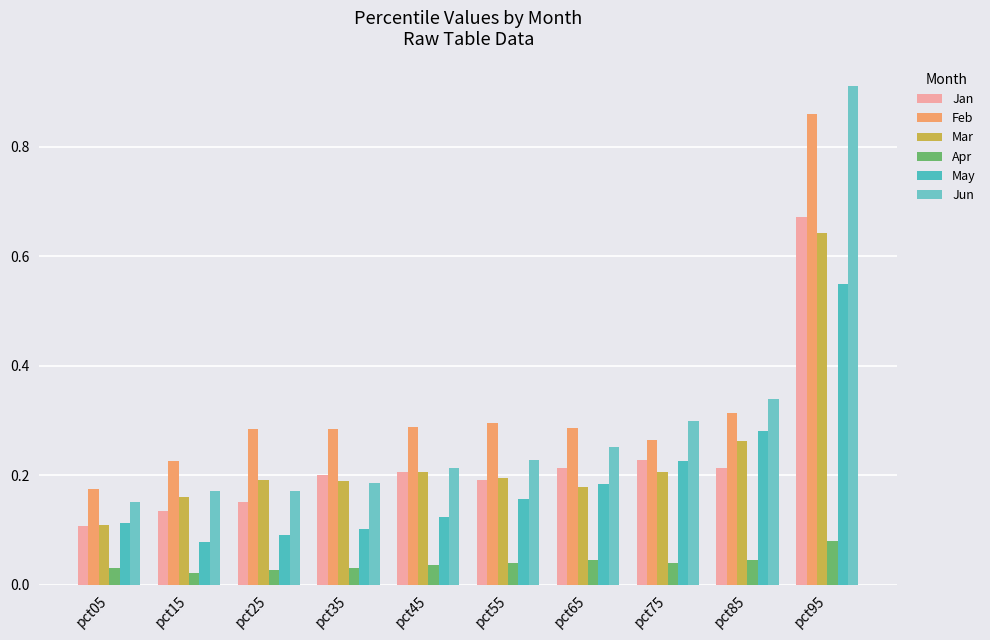

At which label does Mar reach its minimum?

pct05